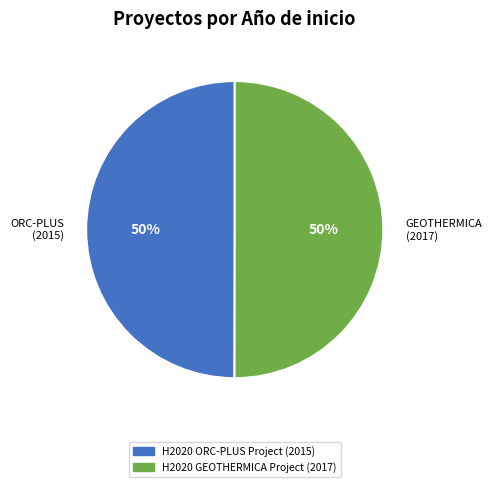

Combined, do GEOTHERMICA (2017) and ORC-PLUS (2015) account for over 50%?

Yes